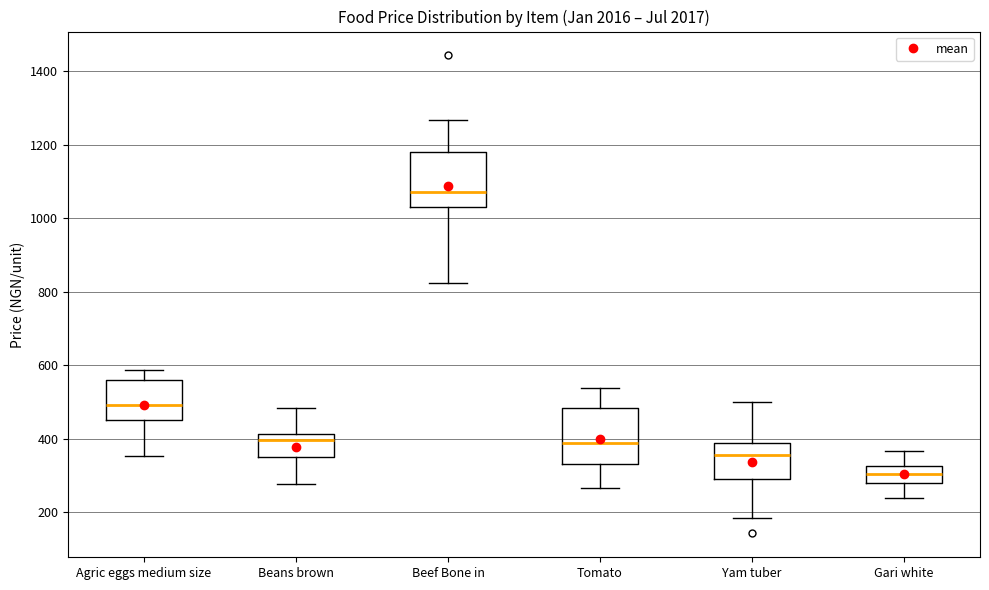

Reading left to right, transcribe this box plot: for each box, give where its median line is, the range the box spans, and where its two whiskers end, as read against the y-axis. The values are not printed on the chart, so give them approximately, as read against the axis.

Agric eggs medium size: median 500, box 440 to 560, whiskers 360 to 580
Beans brown: median 400, box 360 to 420, whiskers 280 to 480
Beef Bone in: median 1080, box 1040 to 1180, whiskers 820 to 1260
Tomato: median 380, box 340 to 480, whiskers 260 to 540
Yam tuber: median 360, box 300 to 380, whiskers 180 to 500
Gari white: median 300, box 280 to 320, whiskers 240 to 360